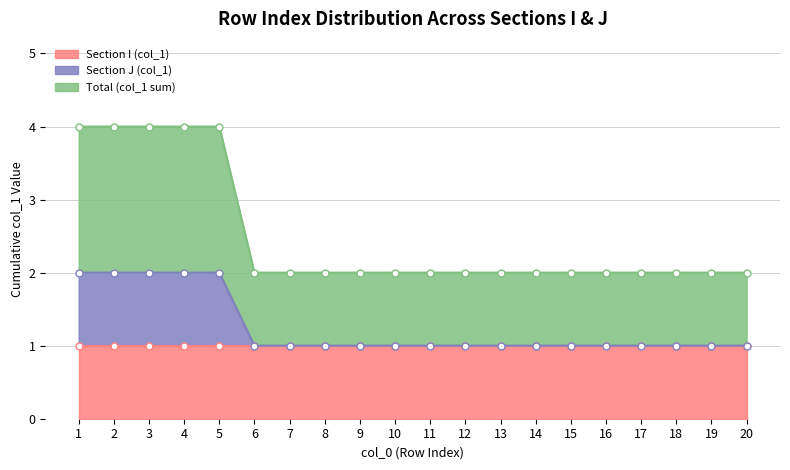

True or false: Section J (col_1) has a value of 2 at 5.

True